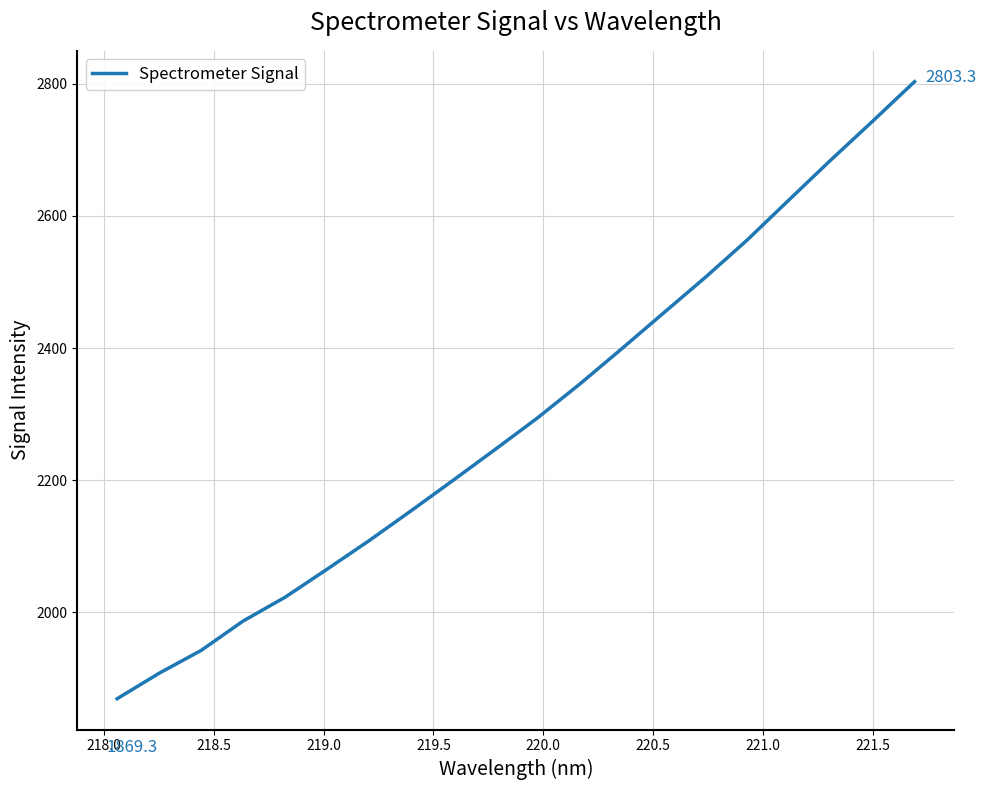

What is the difference between the maximum and minimum values?

934.0